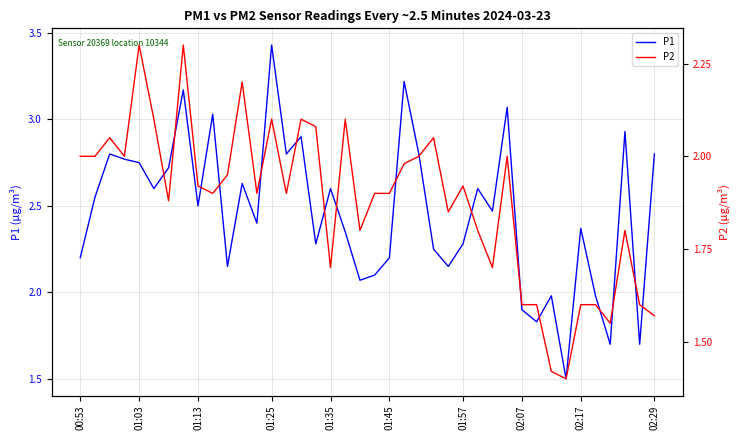

True or false: P1 and P2 intersect in this chart.

False